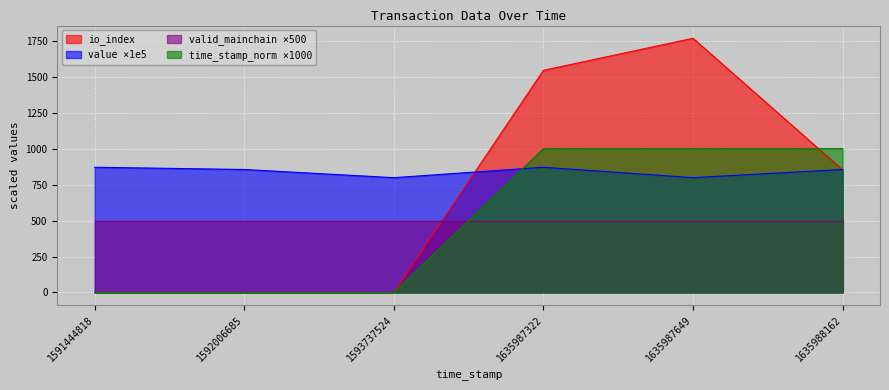

The value of time_stamp_norm at 1592006685 is 547.1. True or false?

False